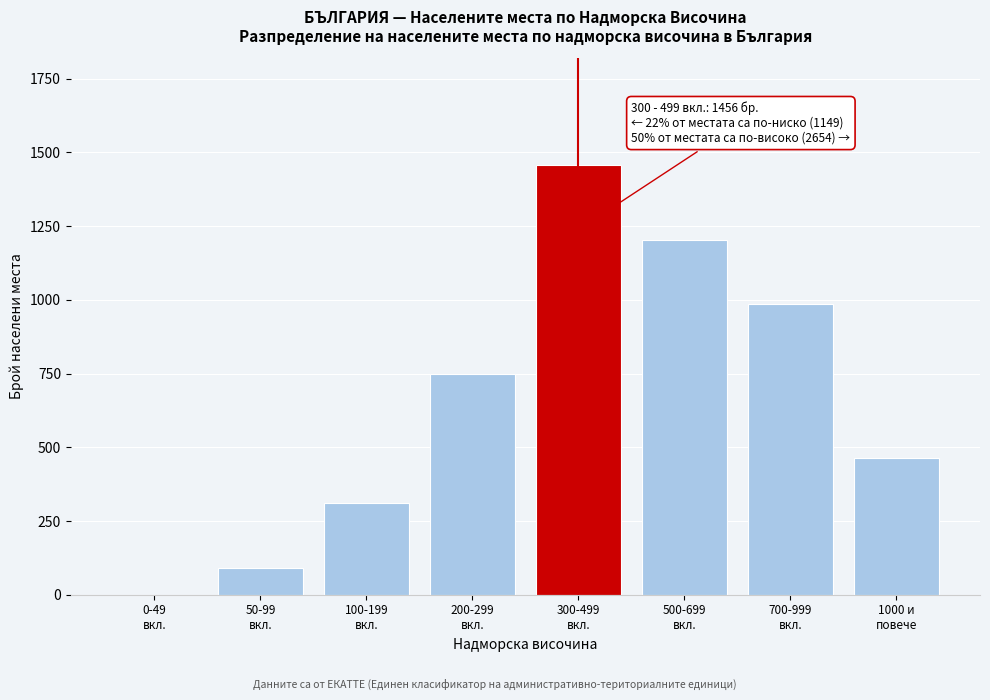

What is the sum of all values?

5259